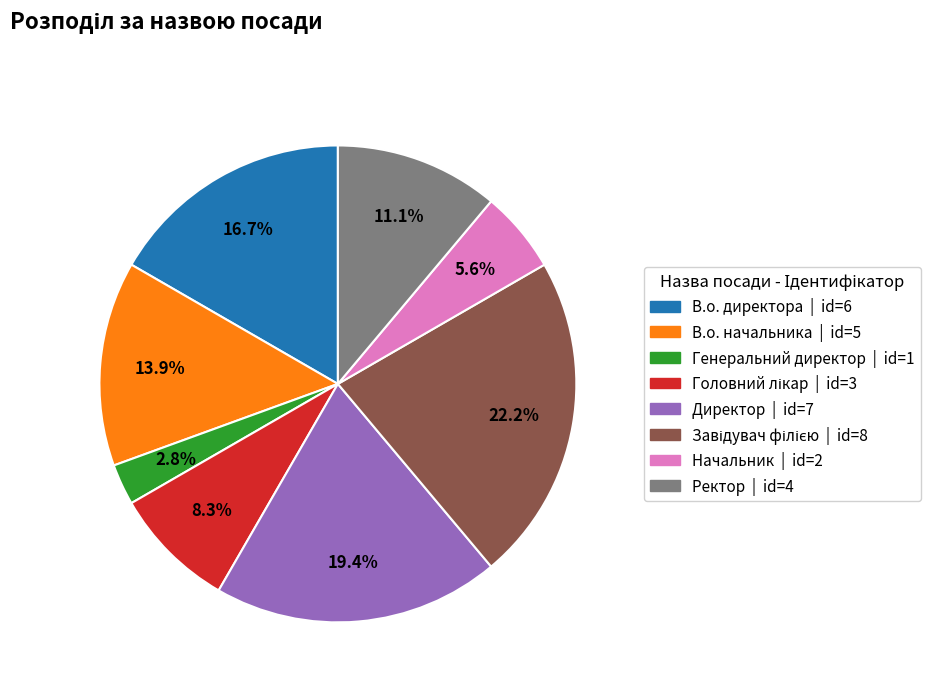

How many segments does this pie chart have?

8